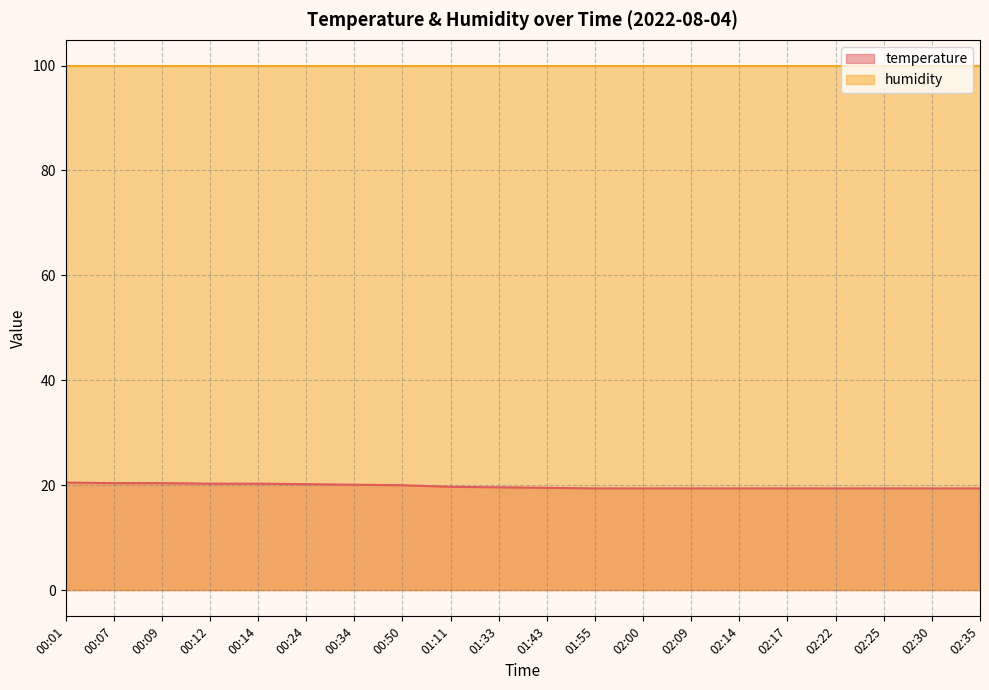

What is the change in value from 01:33 to 02:17?

-0.2